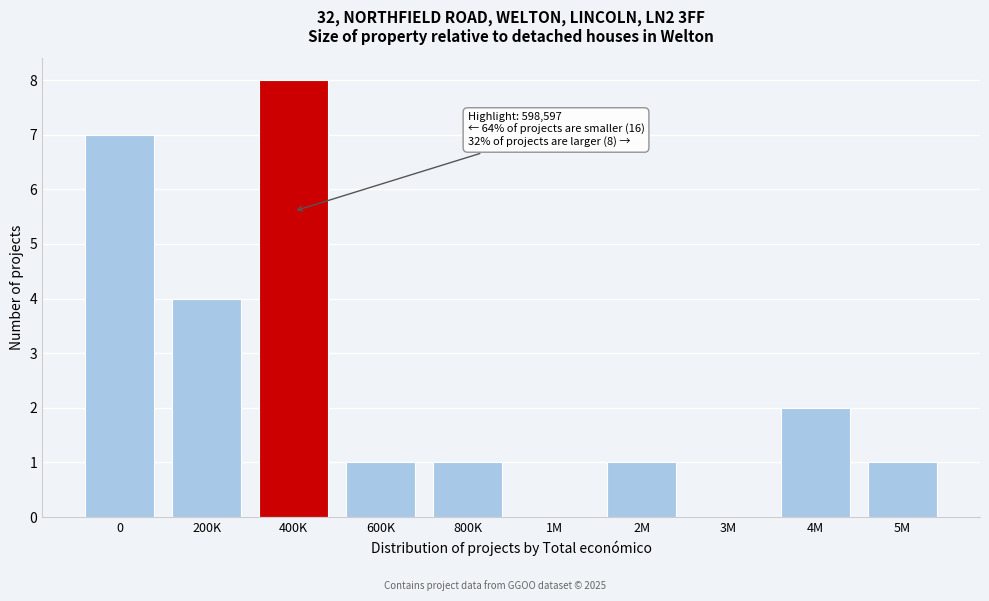

Reading right to left, extract all data points from this chart.

5M=1	4M=2	3M=0	2M=1	1M=0	800K=1	600K=1	400K=8	200K=4	0=7